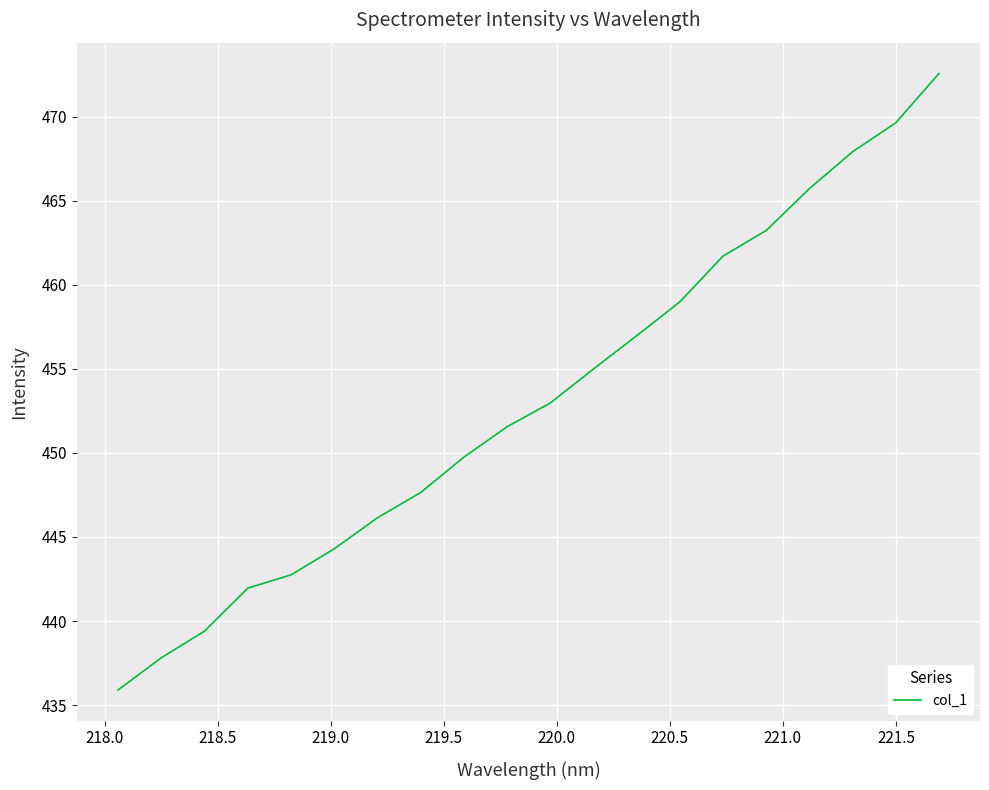

What is the maximum value shown in the chart?

472.6